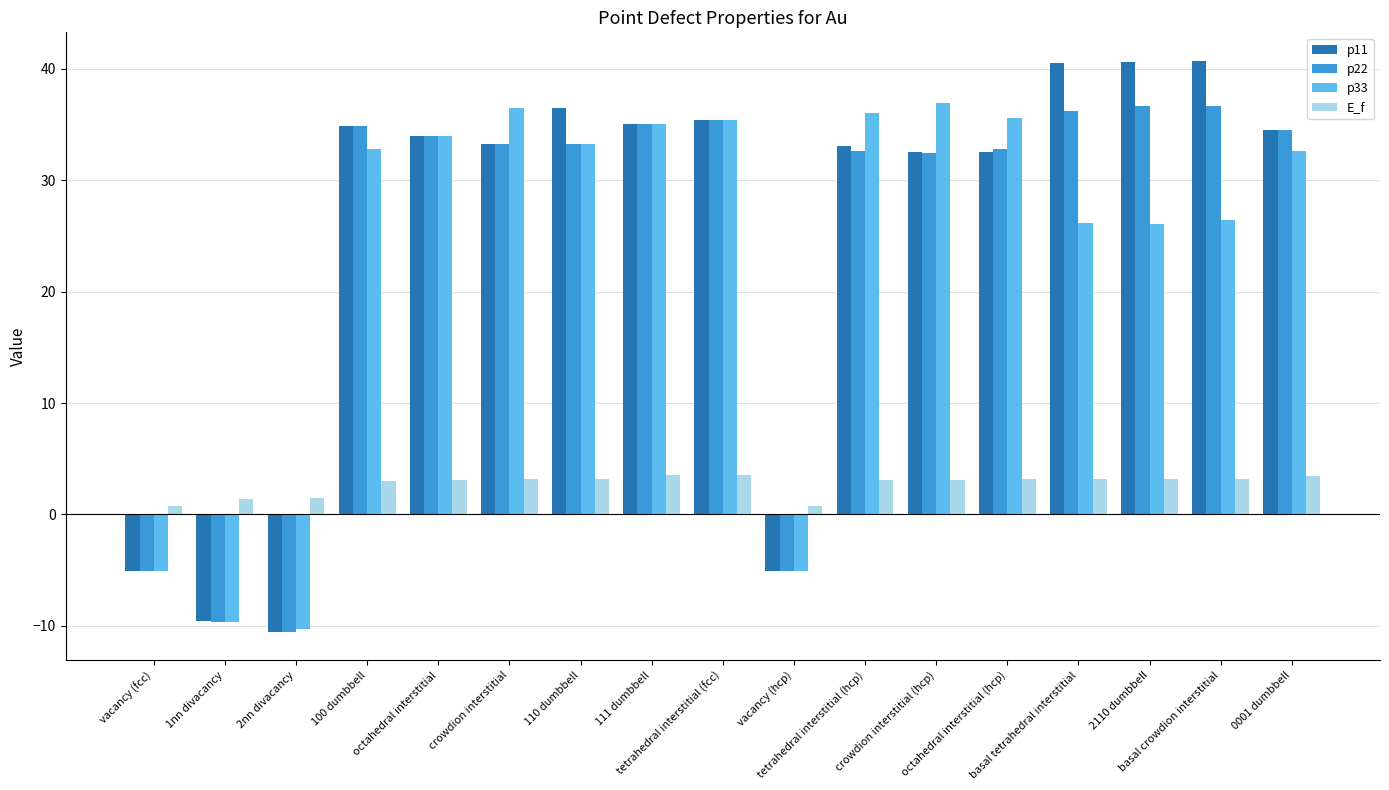

Is it true that p11 equals 17.2 at basal crowdion interstitial?

False